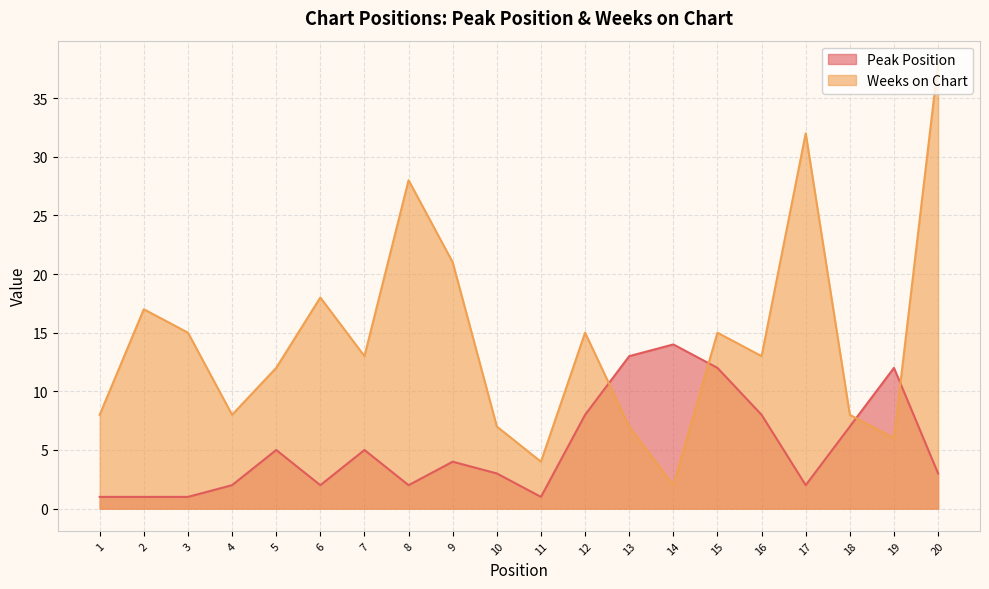

True or false: Peak Position and Weeks on Chart cross at least once.

True